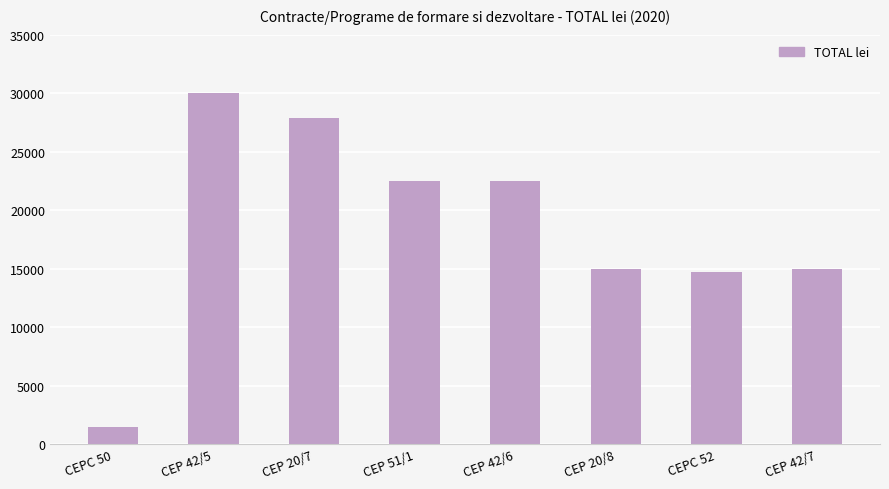

What position from the right is CEP 42/6?

4